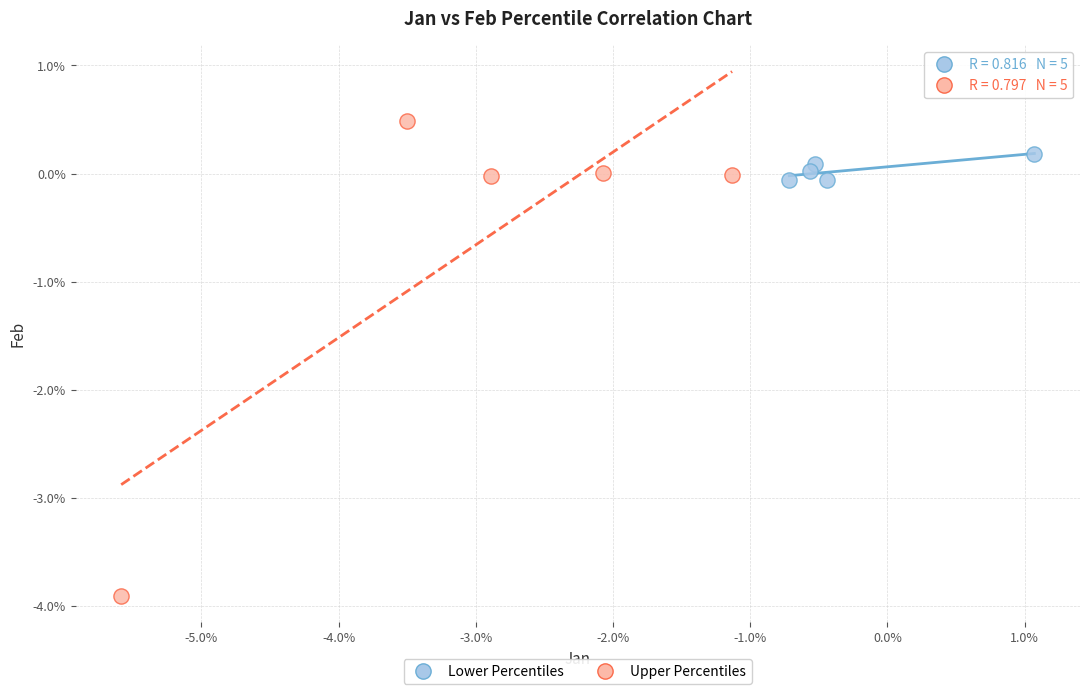

What are all the series names shown in the legend?

Lower Percentiles, Upper Percentiles